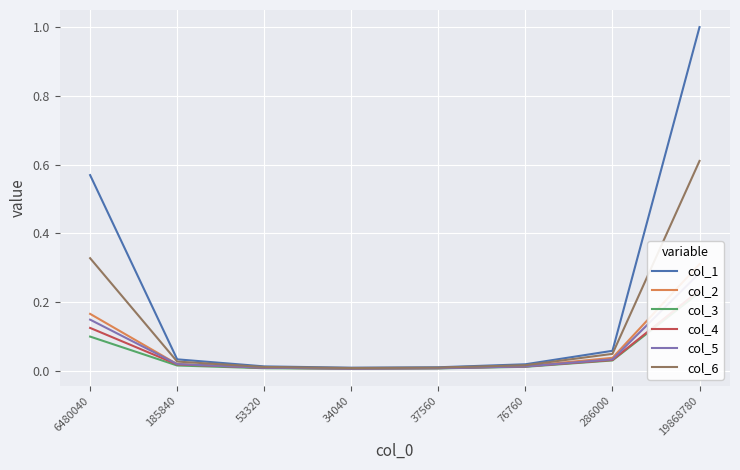

At how many categories does at least one series exceed 0?

8